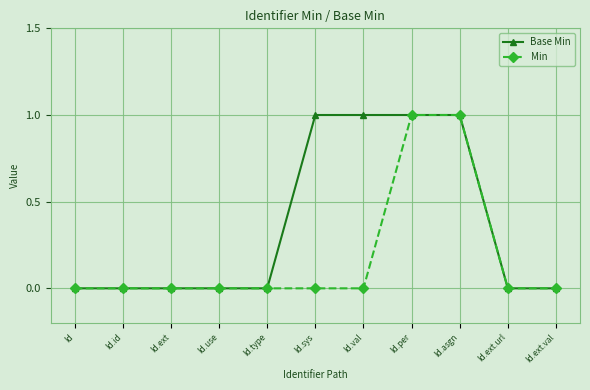

How many lines are shown in the chart?

2